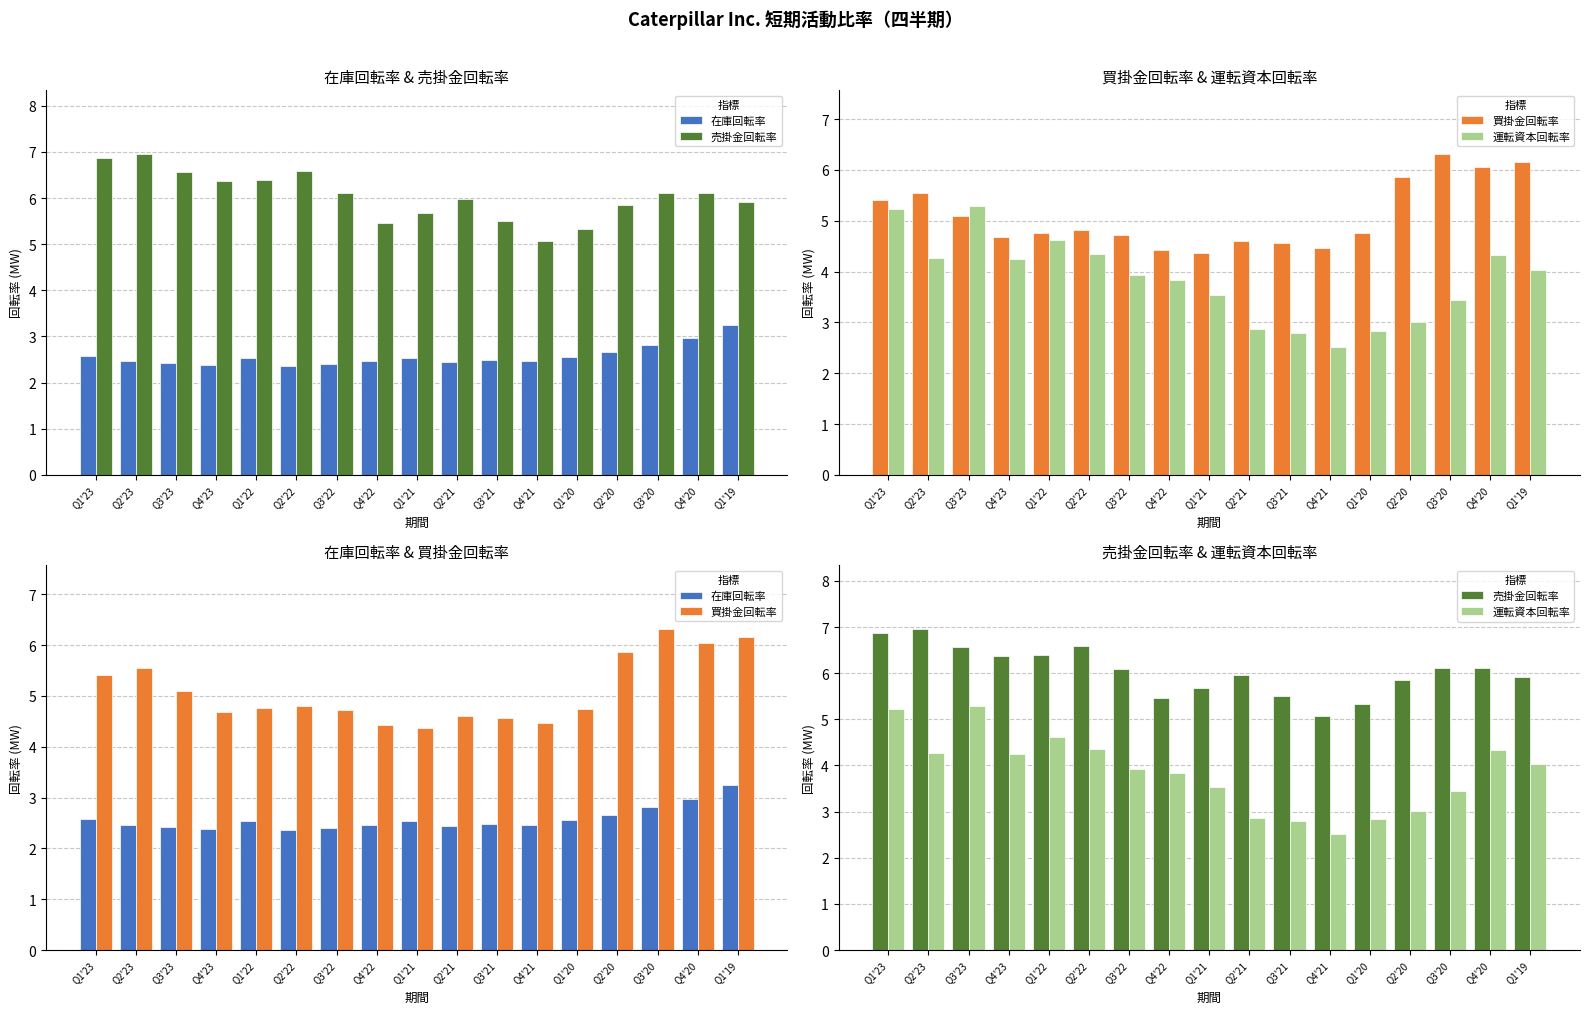

What is the approximate value of 買掛金回転率 at Q1'21?

4.4